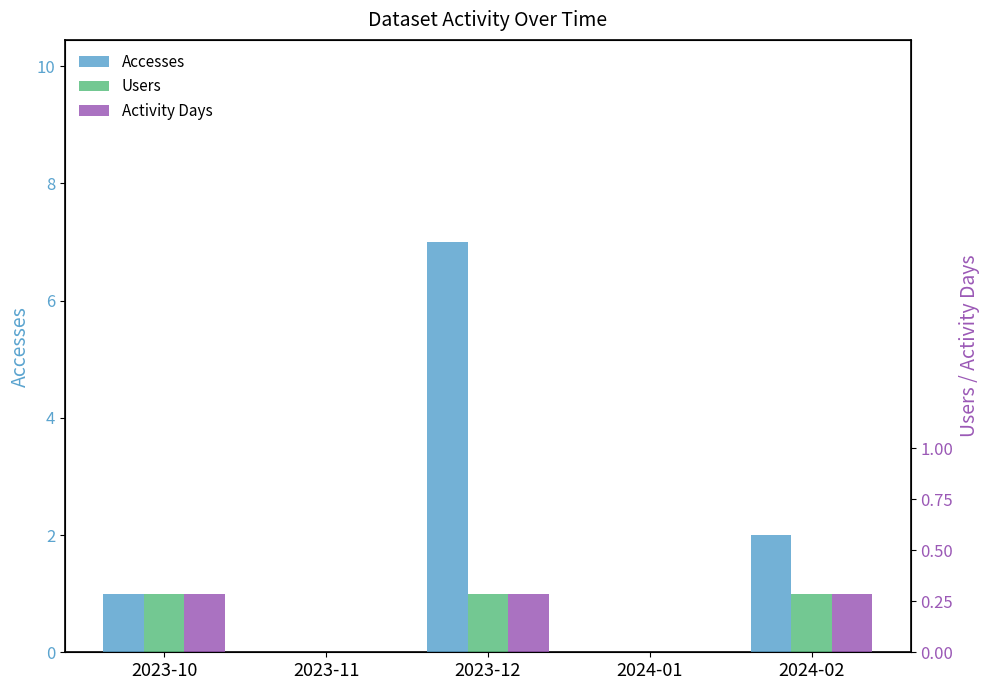

Which series has the largest range (max minus min)?

Accesses